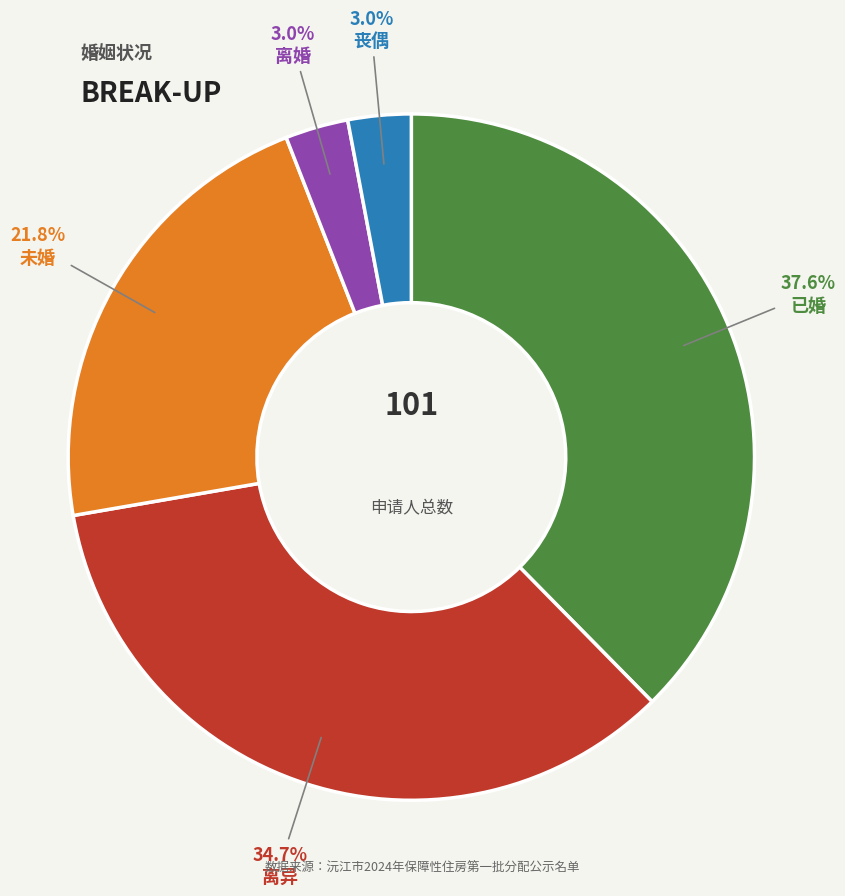

Is there any slice that represents more than half of the pie?

No